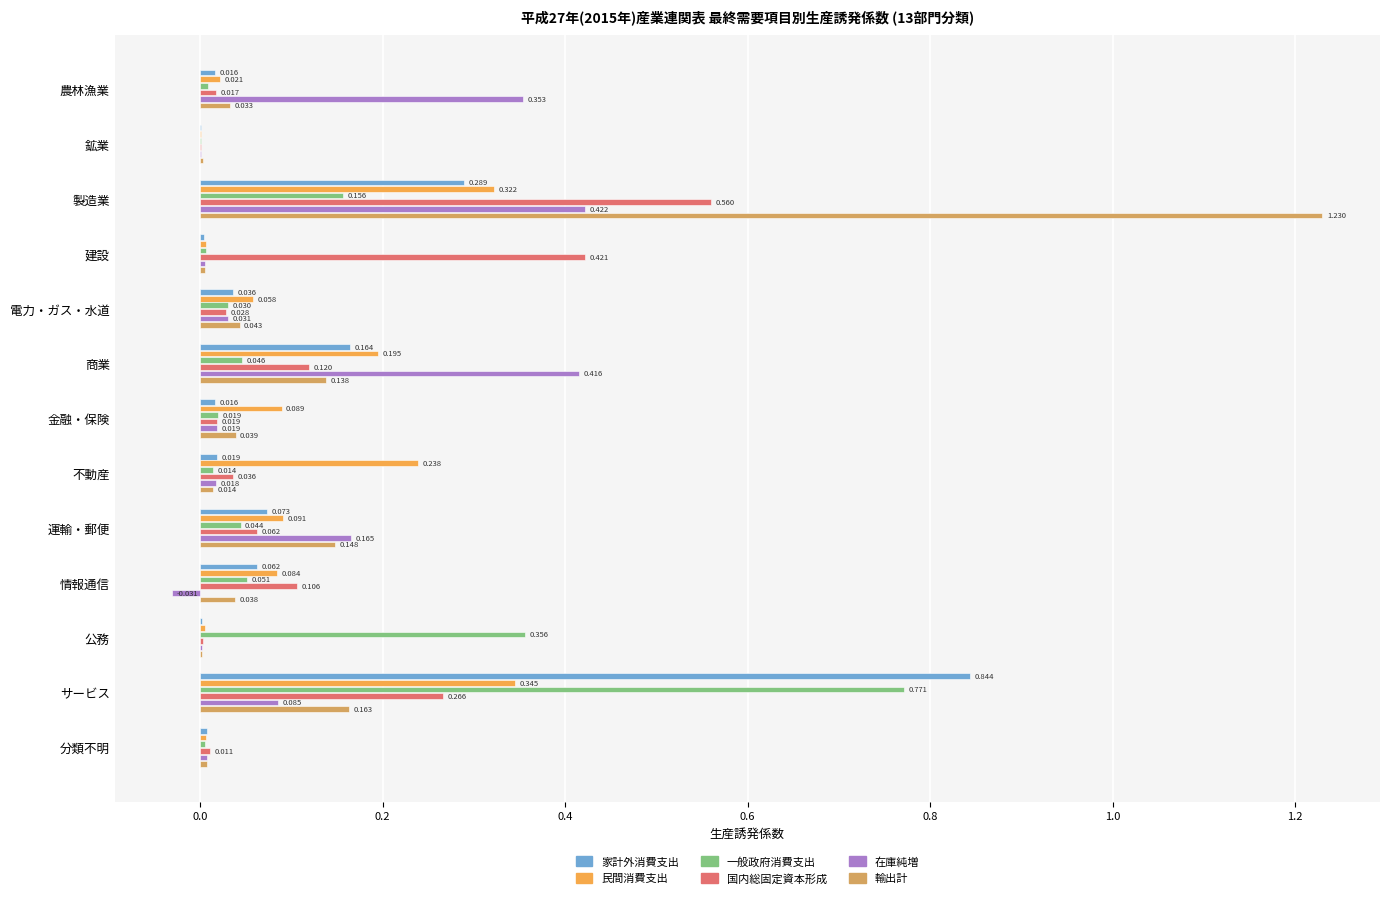

Where is 国内総固定資本形成 nearest to the value 0?

鉱業